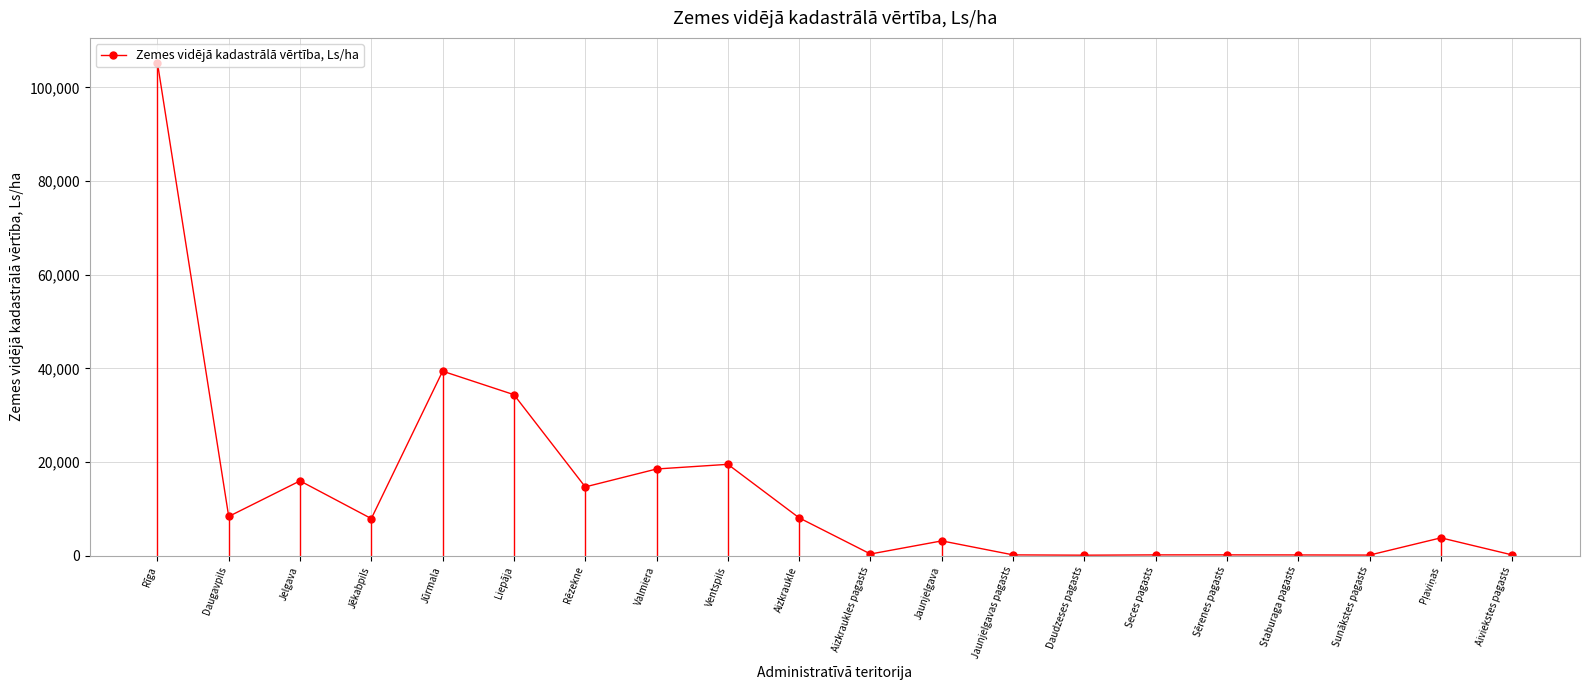

What is the label of the 14th point from the left?

Daudzeses pagasts